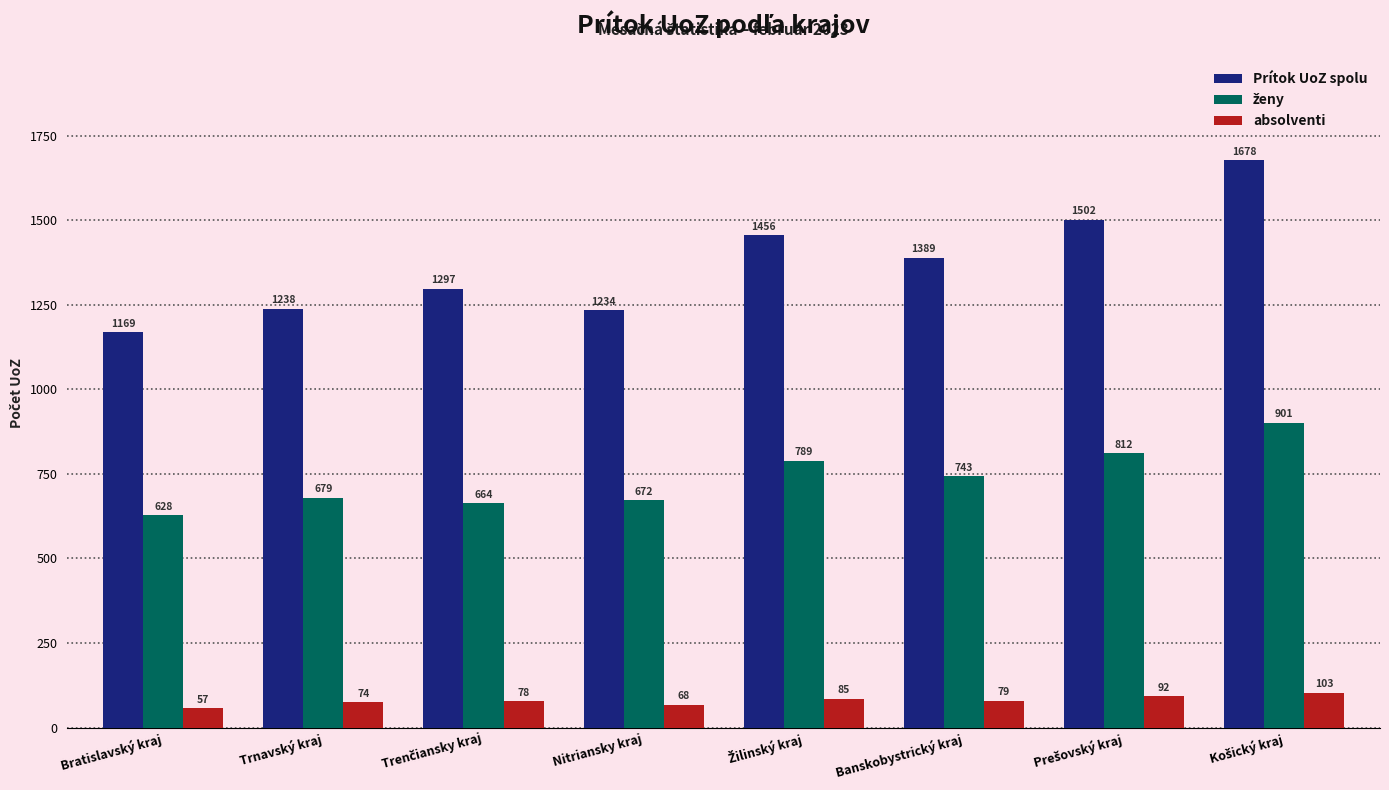

Which series has the widest spread of values?

Prítok UoZ spolu